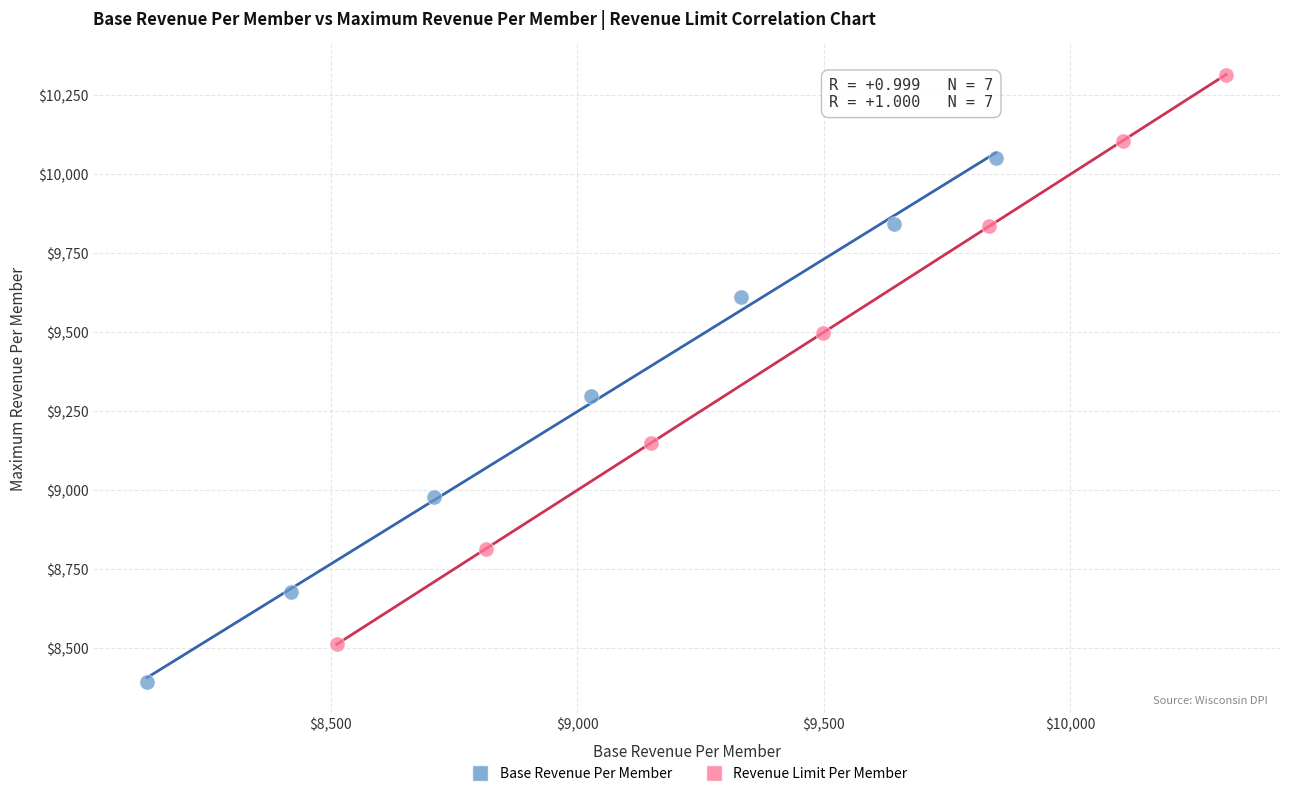

Which series contains the lowest Y value?

Base Revenue Per Member